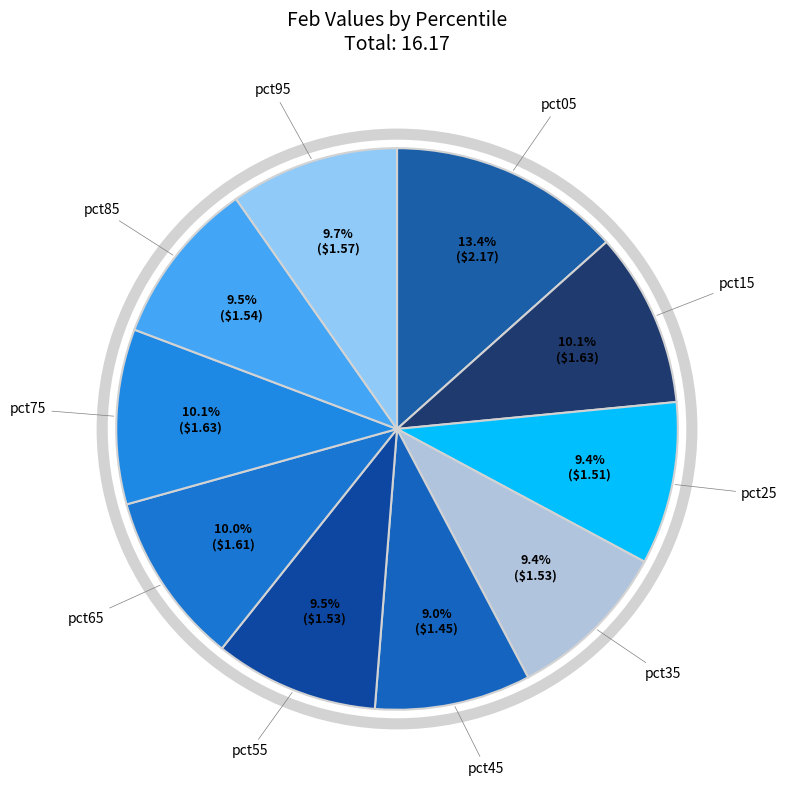

To the nearest percent, what is the average slice percentage?

10%